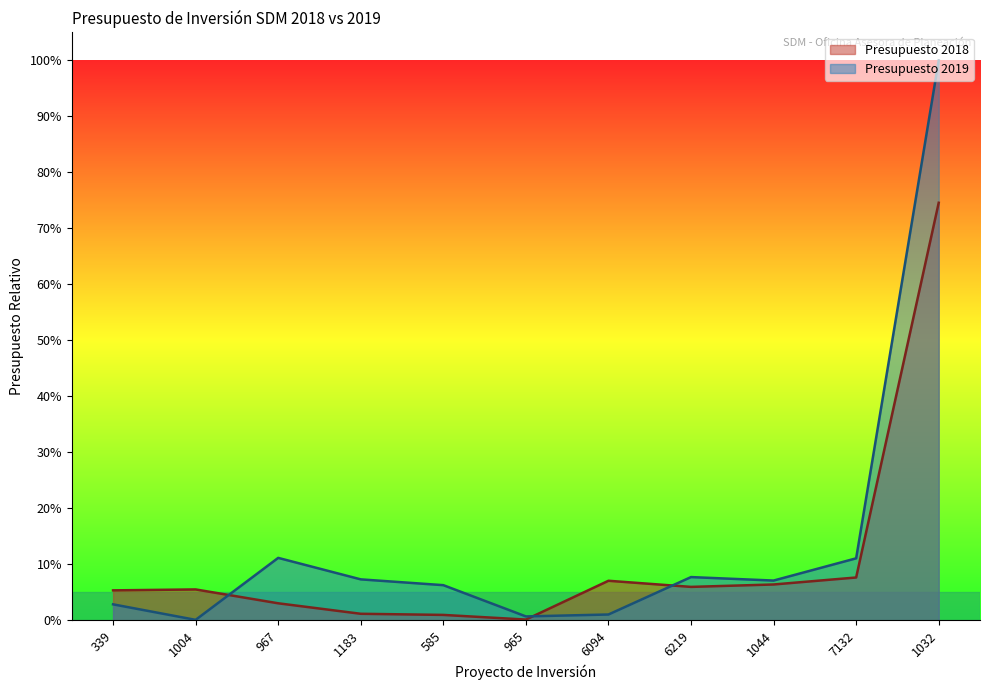

What is the difference between the maximum and minimum values in the Presupuesto 2019 series?

99.9